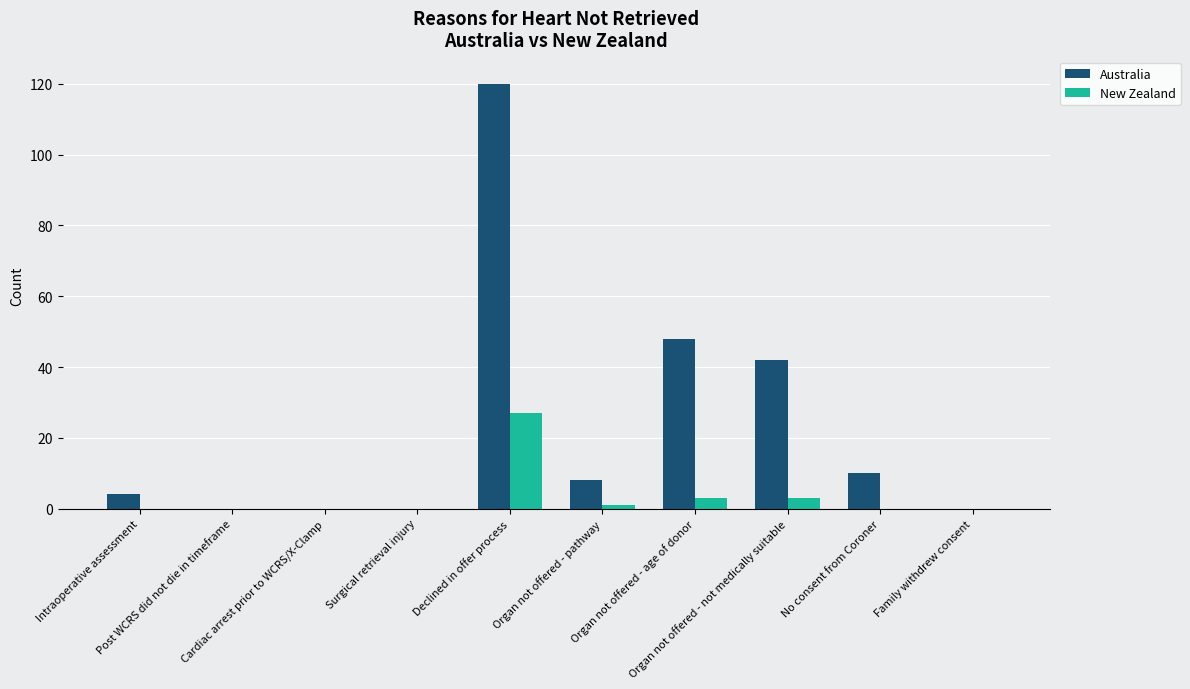

The New Zealand series shows 0 at Intraoperative assessment. True or false?

True